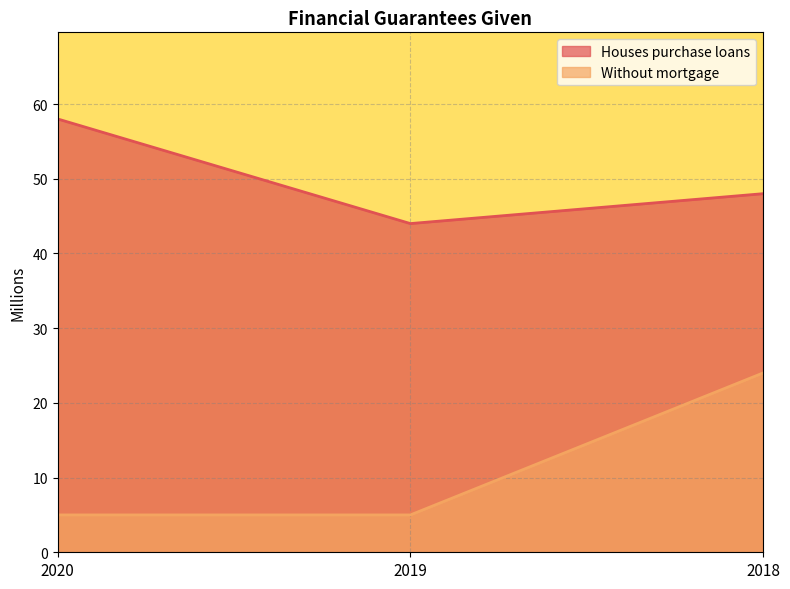

The Without mortgage series shows 3 at 2020. True or false?

False